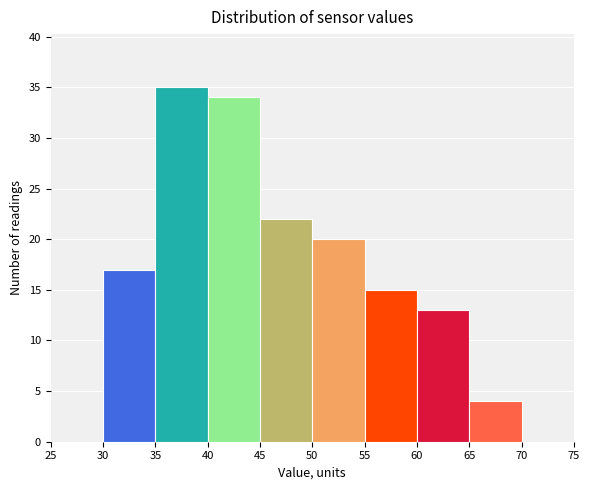

Reading left to right, list every bar in this chart as the range it spans on the x-axis followed by its height. The values are not printed on the chart, so give them approximately, as read against the axis.

25 to 30: 0
30 to 35: 17
35 to 40: 35
40 to 45: 34
45 to 50: 22
50 to 55: 20
55 to 60: 15
60 to 65: 13
65 to 70: 4
70 to 75: 0